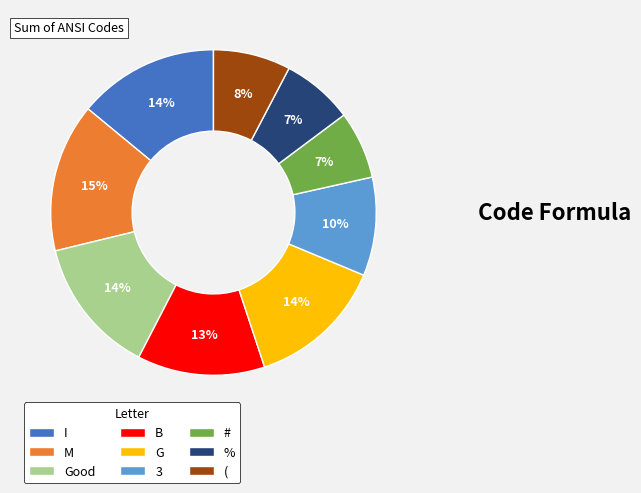

Count the number of slices in the pie.

9